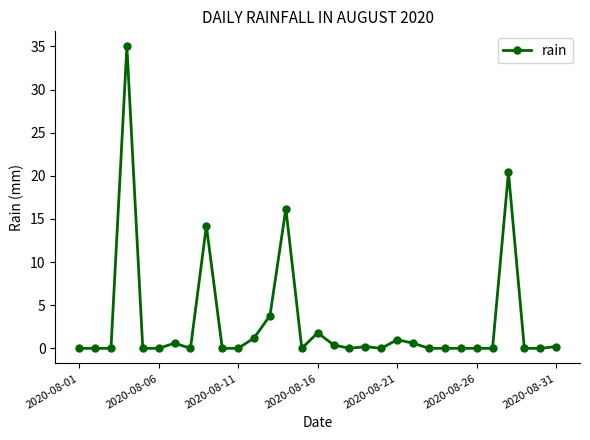

What is the maximum value shown in the chart?

35.0